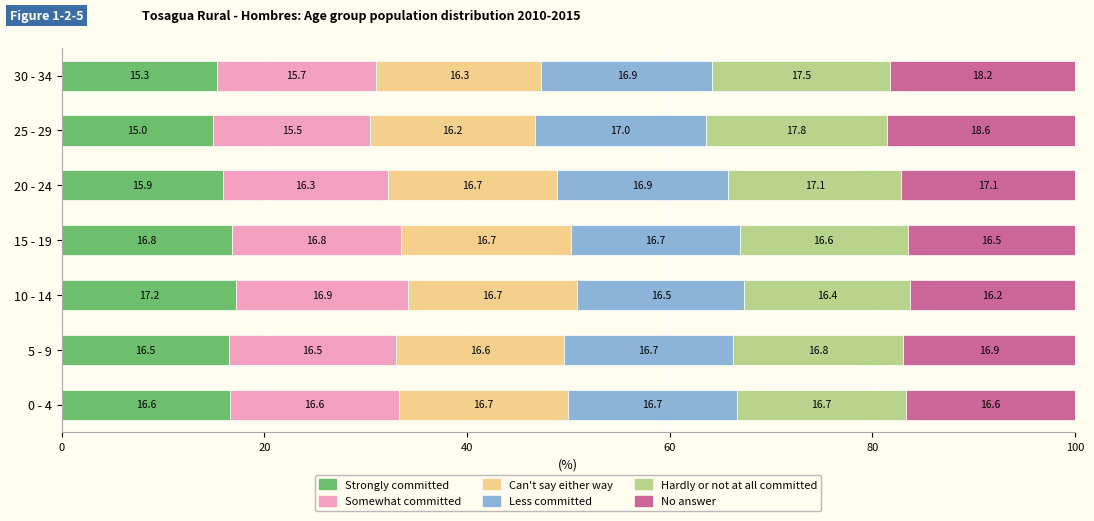

At which label does Strongly committed reach its peak?

10 - 14